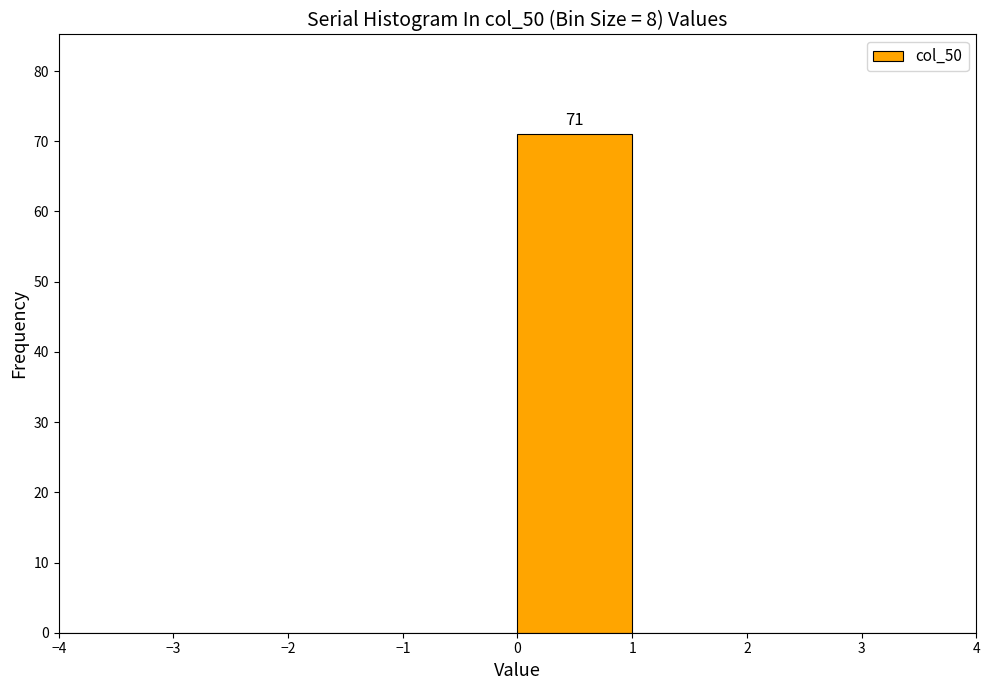

Over which range of the x-axis is the bar tallest?

0 to 1